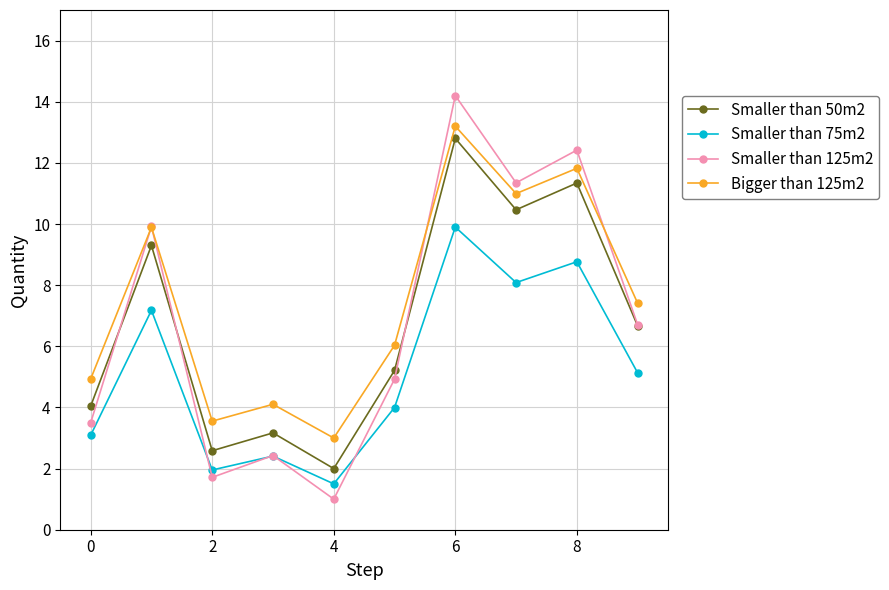

What is the maximum value for Smaller than 75m2?

9.9